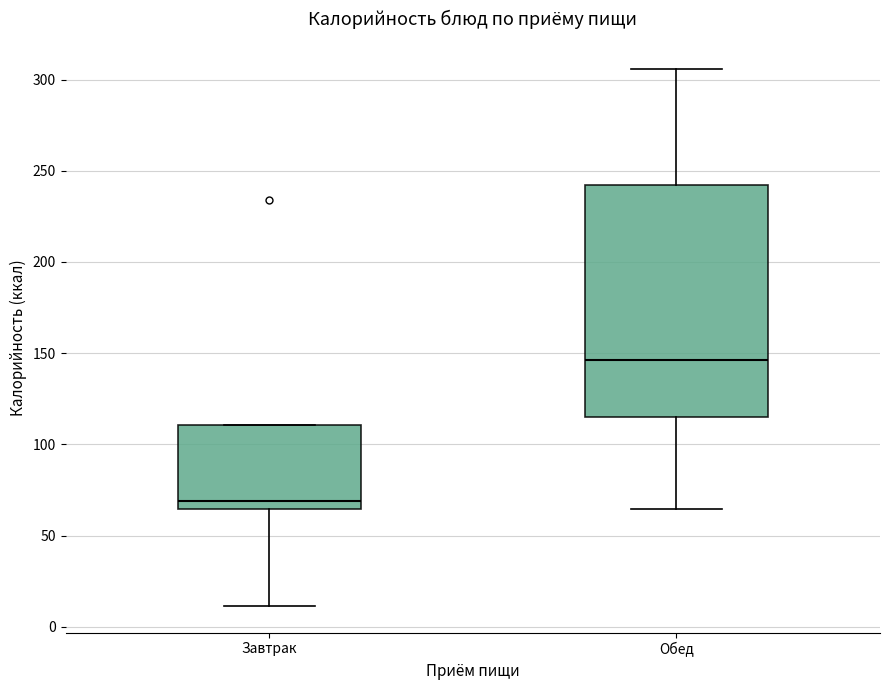

Which box has the lowest median line?

Завтрак